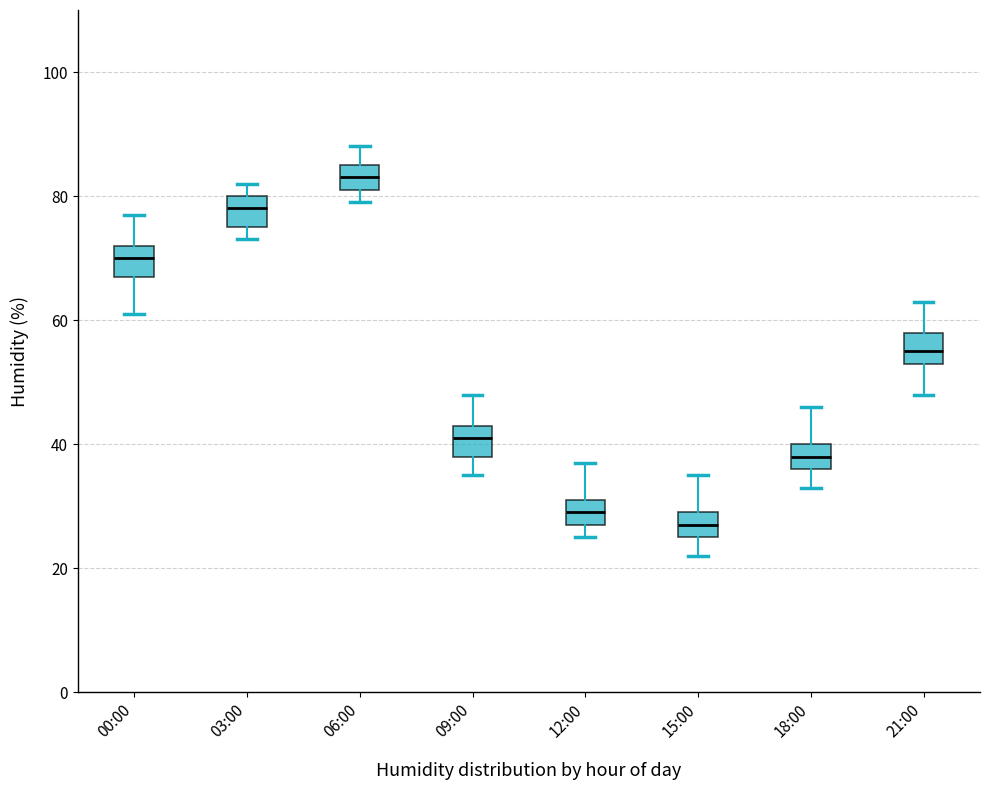

Where is the lower edge of the box for 15:00 on the y-axis? The values are not printed on the chart, so give them approximately, as read against the axis.

26